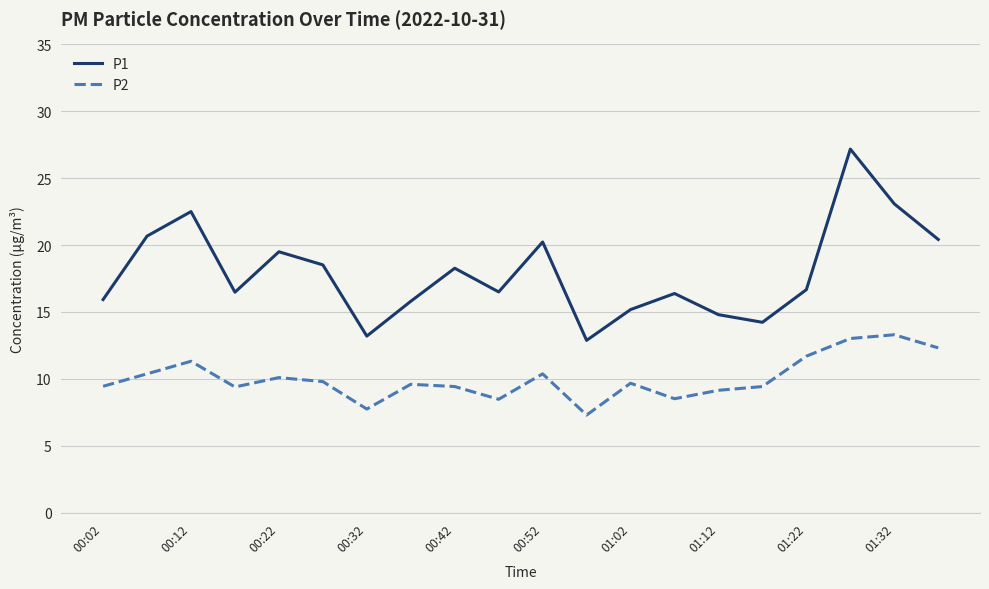

True or false: P1 and P2 intersect in this chart.

False